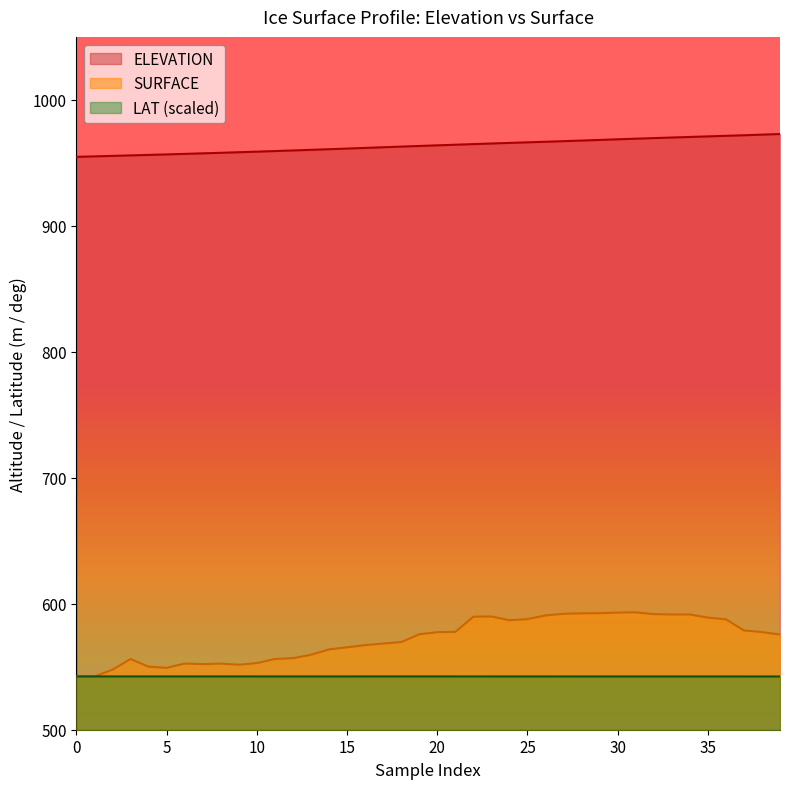

Which series has the widest spread of values?

SURFACE